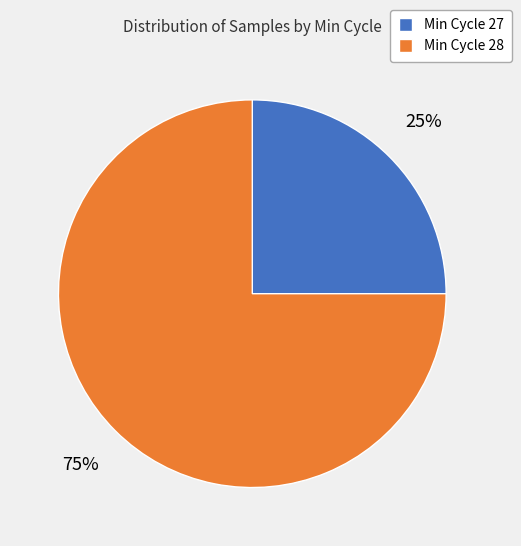

Which category has the smallest portion of the pie?

Min Cycle 27